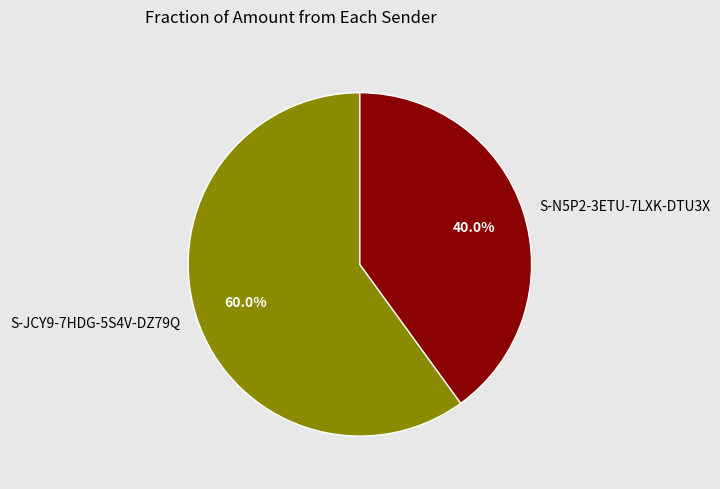

Rank the categories by value from lowest to highest.

S-N5P2-3ETU-7LXK-DTU3X, S-JCY9-7HDG-5S4V-DZ79Q